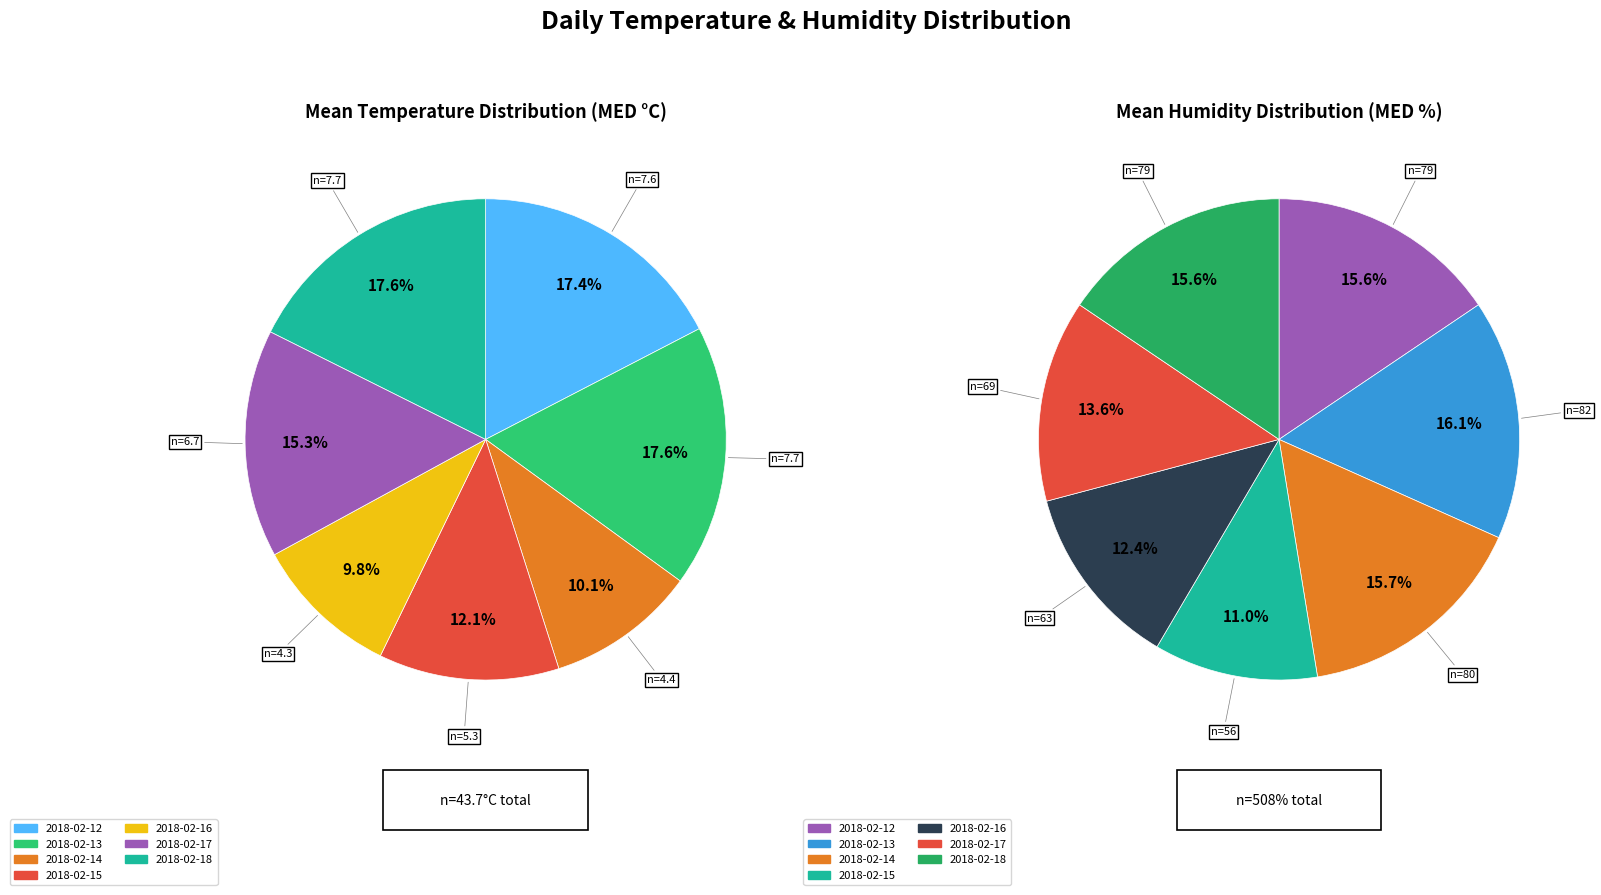

Do 2018-02-14 and 2018-02-18 together represent more than half of the pie?

No